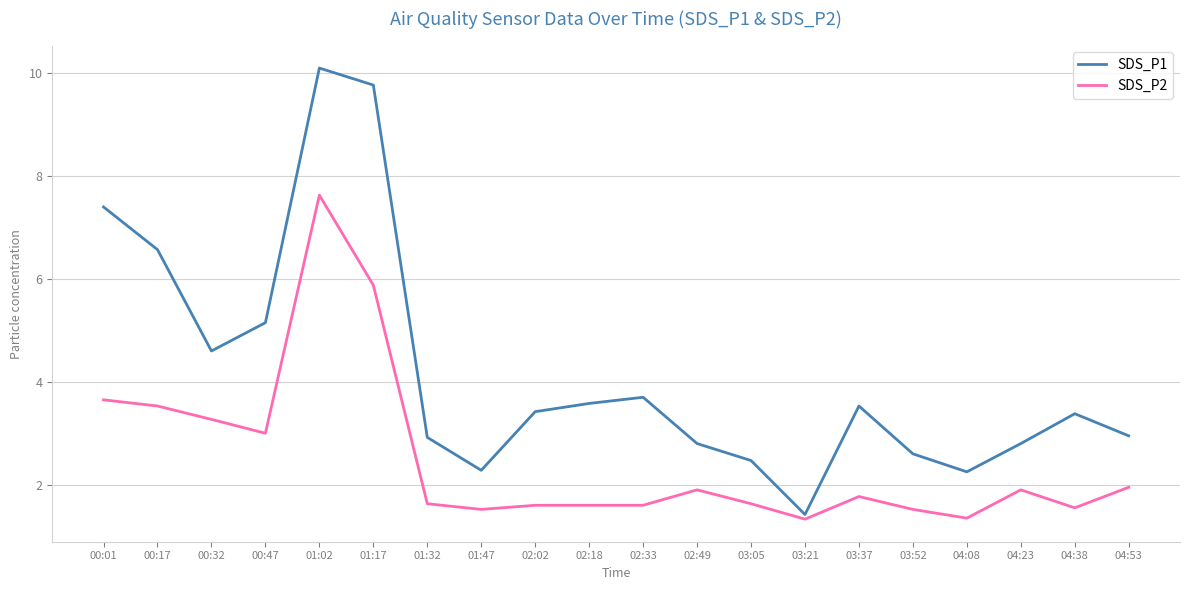

Does the chart display data point markers on the line(s)?

No